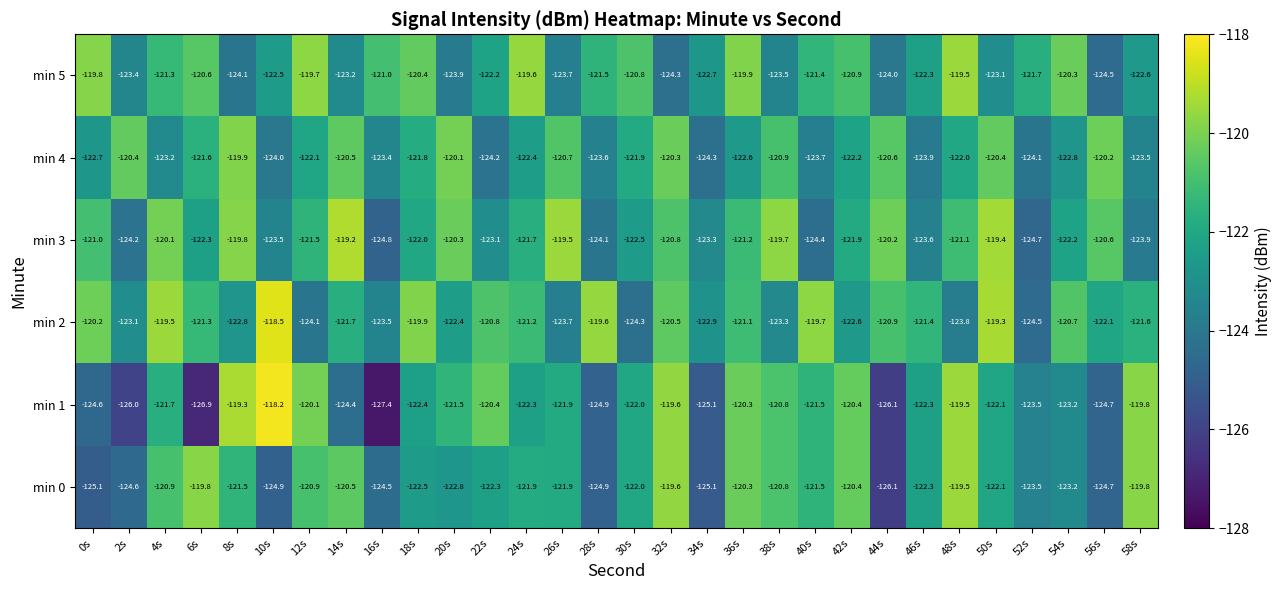

Between 42s and 48s, which series saw the biggest shift?

min 5